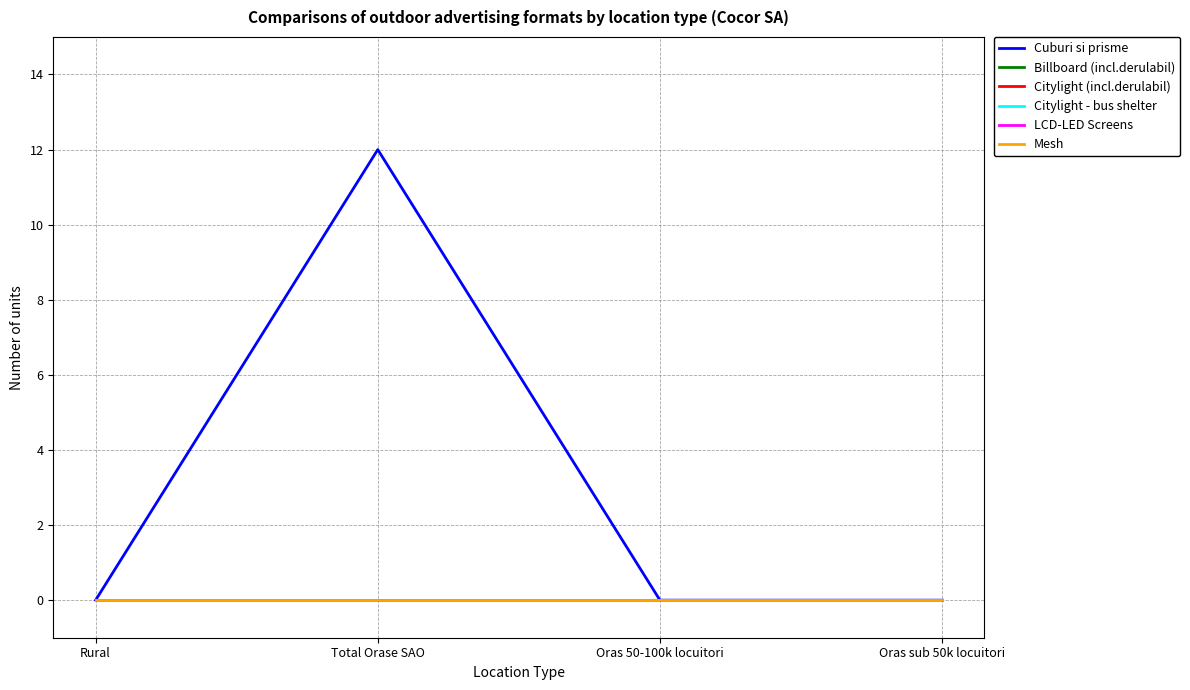

Reading right to left, extract all data points from this chart.

Cuburi si prisme: 0	0	12	0
Billboard (incl.derulabil): 0	0	0	0
Citylight (incl.derulabil): 0	0	0	0
Citylight - bus shelter: 0	0	0	0
LCD-LED Screens: 0	0	0	0
Mesh: 0	0	0	0